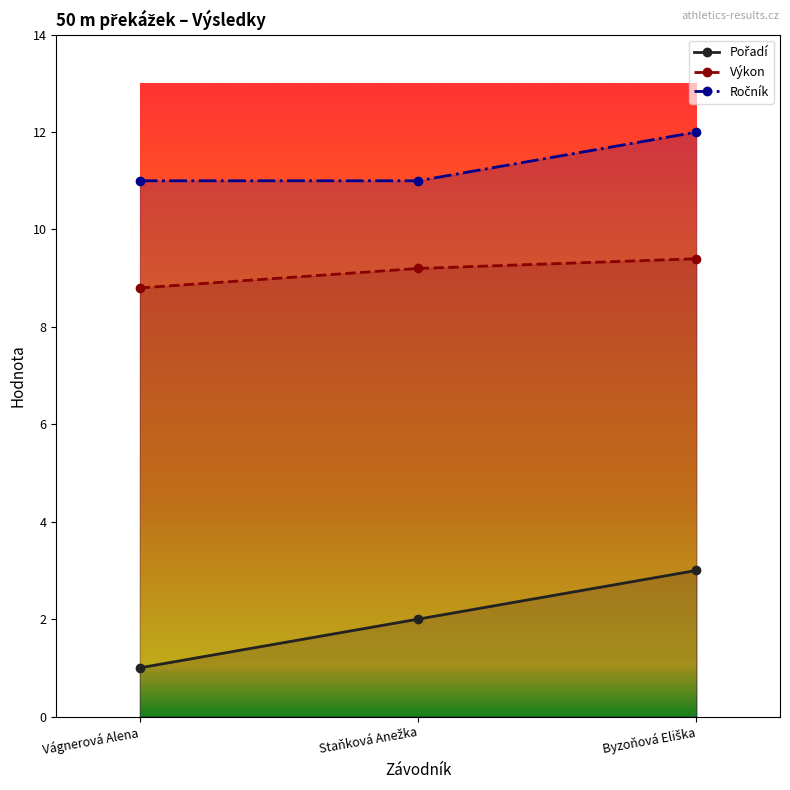

How many data points in Ročník are above 11?

1